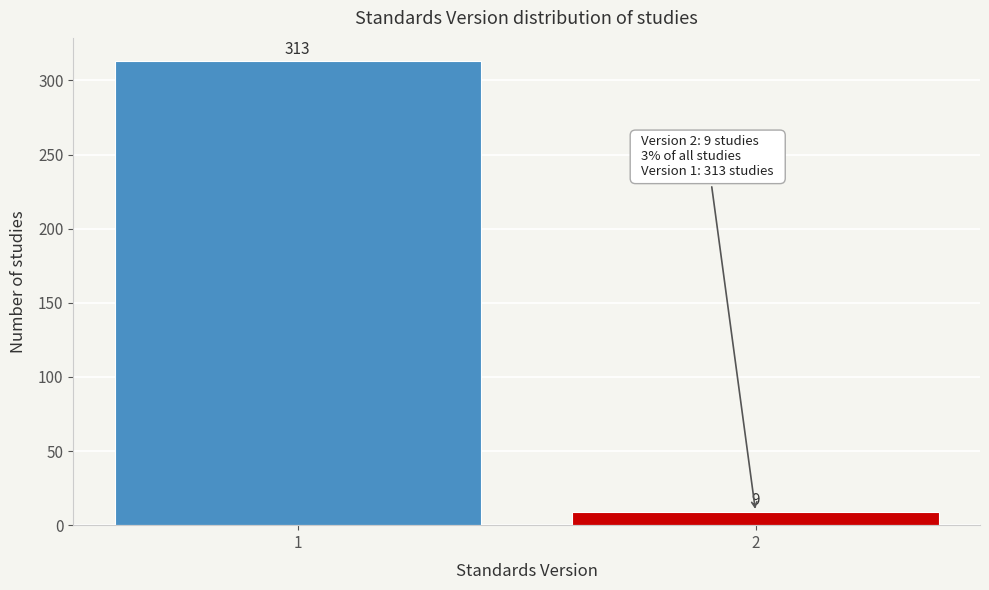

Reading left to right, list all the values displayed in this chart.

1=313	2=9